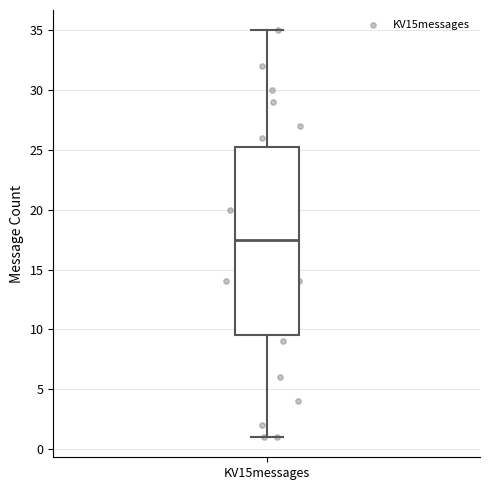

Transcribe this box plot: give where the median line is, the range the box spans, and where the two whiskers end, as read against the y-axis. The values are not printed on the chart, so give them approximately, as read against the axis.

median 17.5, box 9.5 to 25.5, whiskers 1.0 to 35.0